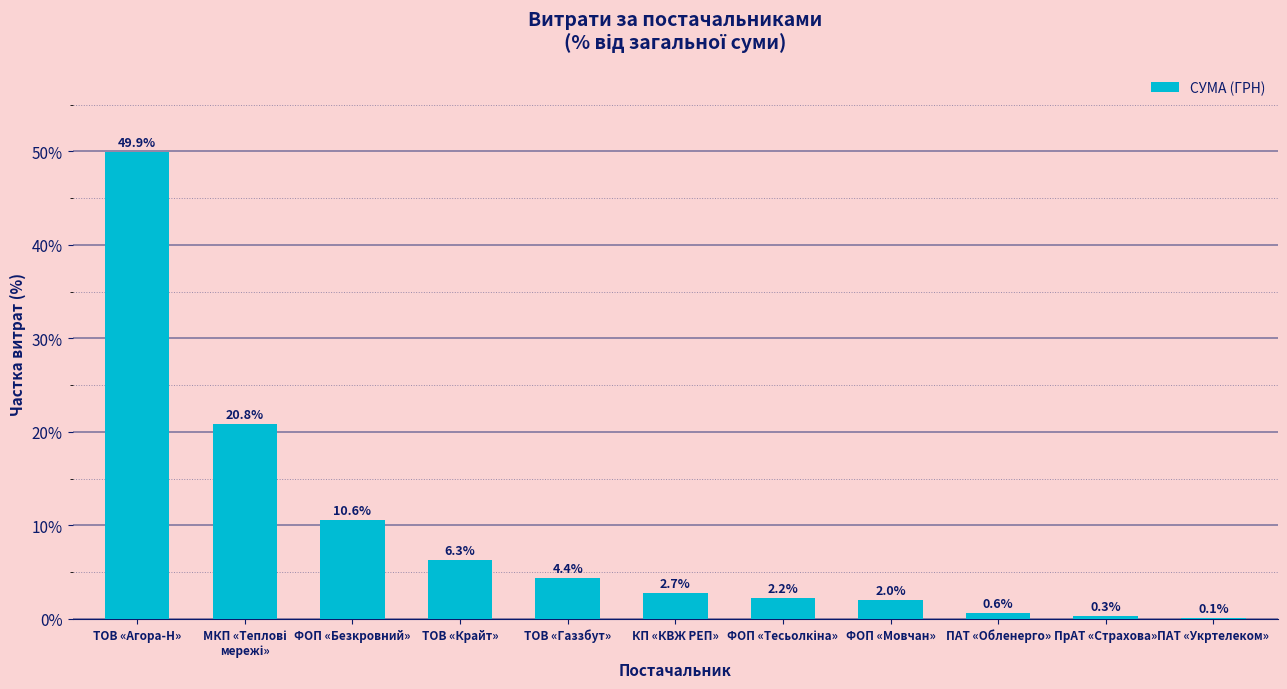

Count the number of categories in the chart.

11